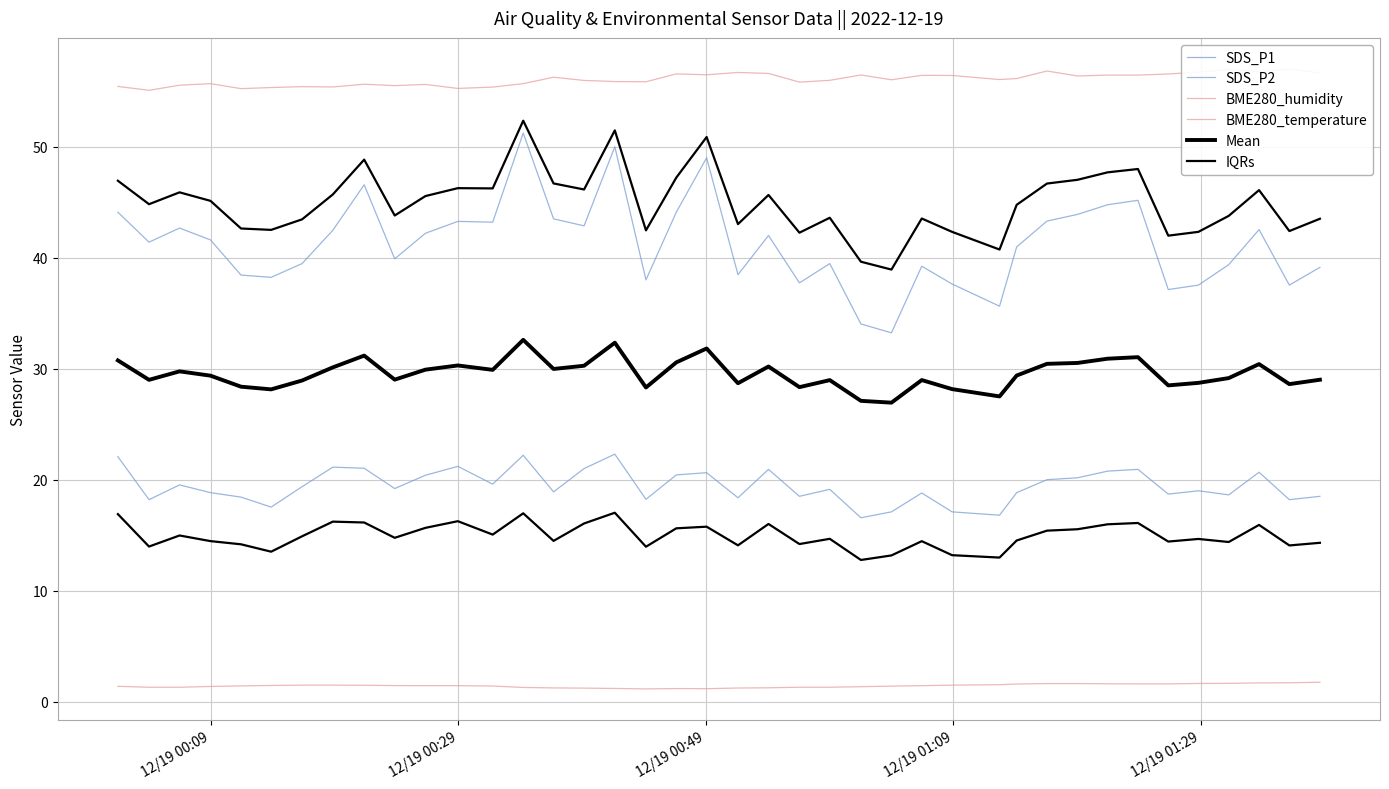

Which series has the largest total across all categories?

BME280_humidity